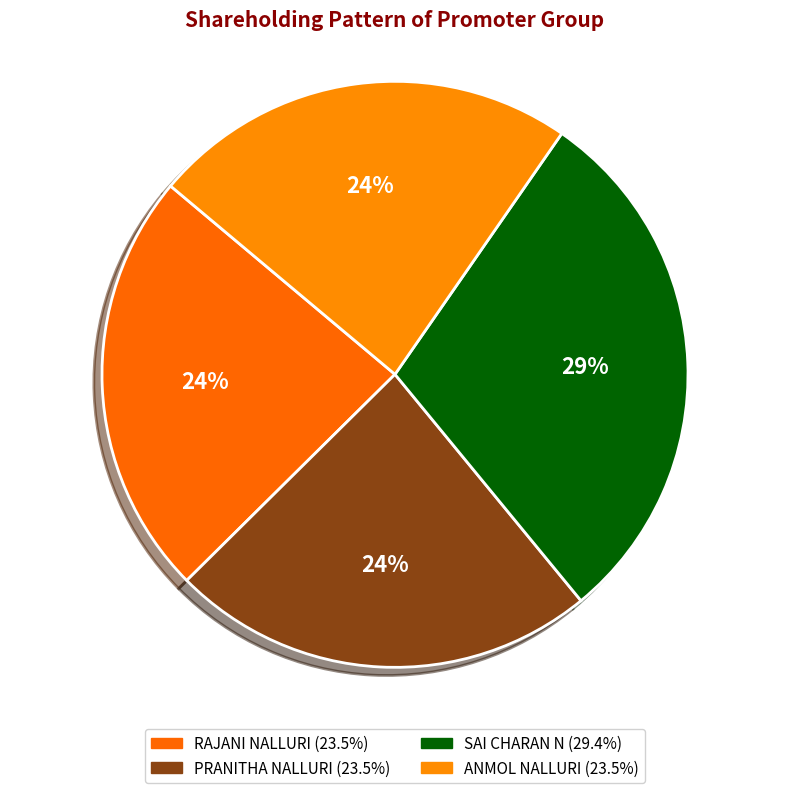

The SAI CHARAN N slice represents 29% of the pie. True or false?

True